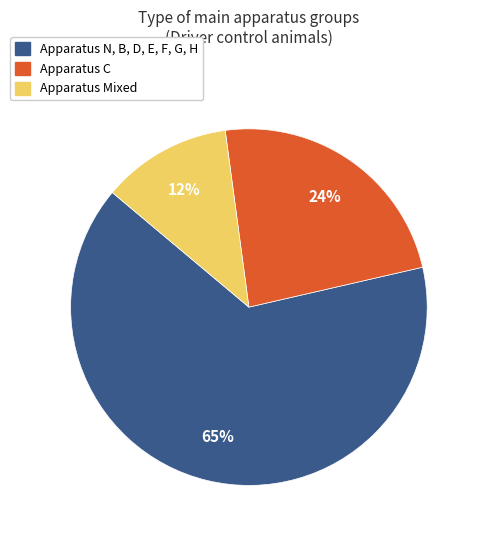

To the nearest percent, what is the average slice percentage?

33%